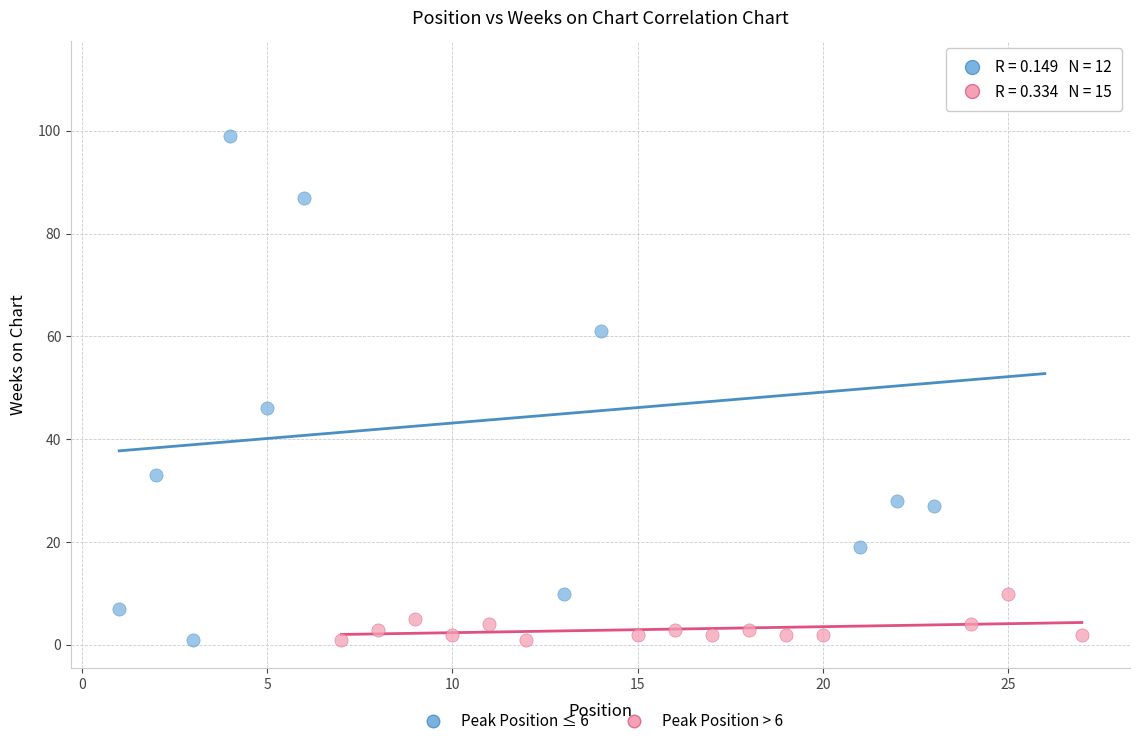

Which series has the largest Y range (max minus min)?

Peak Position ≤ 6